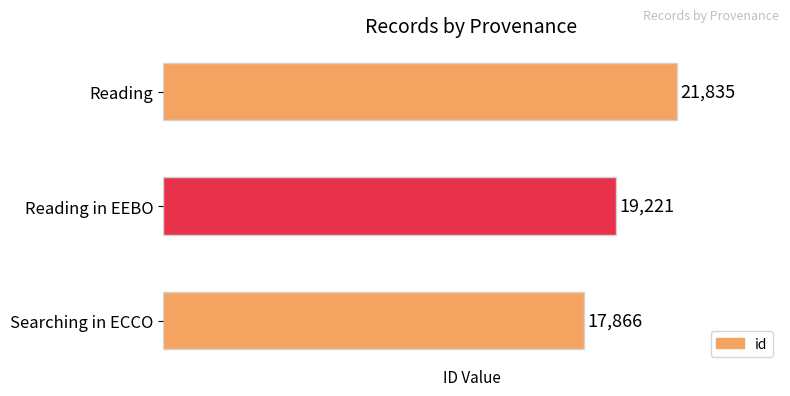

Reading bottom to top, transcribe all the data shown in this chart.

Searching in ECCO=17866	Reading in EEBO=19221	Reading=21835